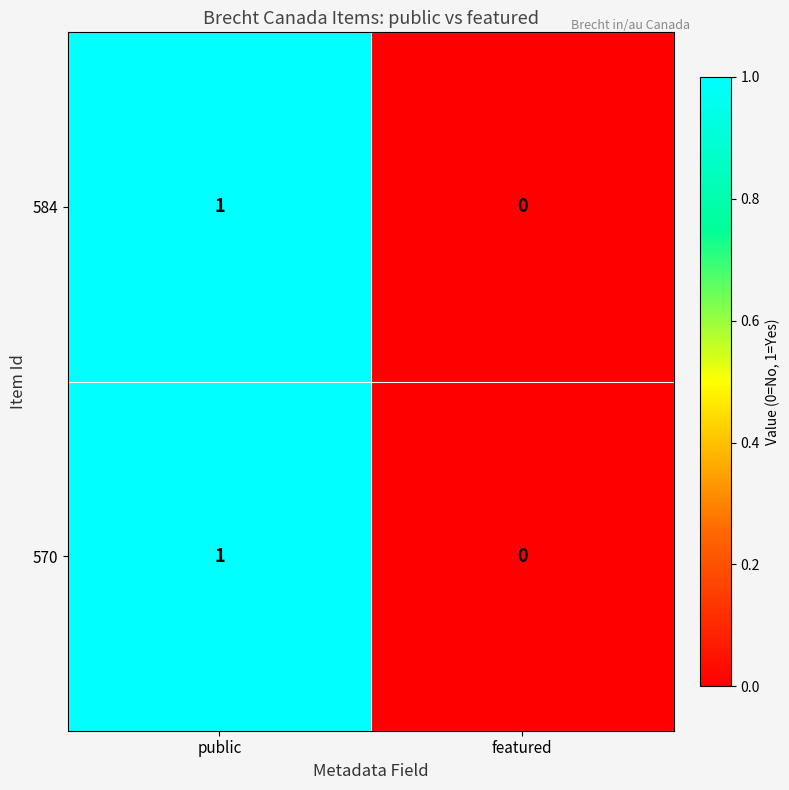

Is the value of 570 at public greater than the value of 584 at featured?

Yes